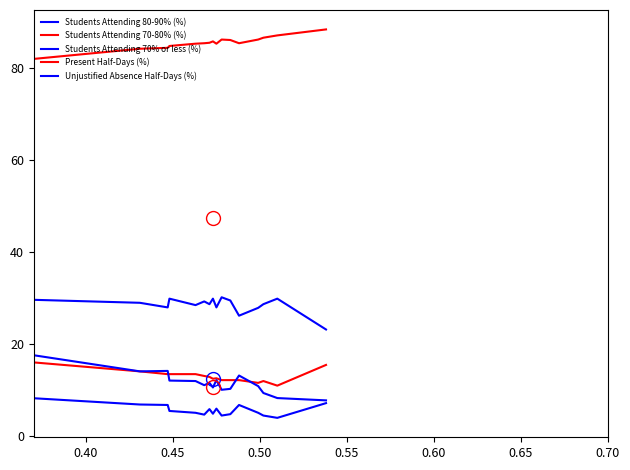

What is the average value of the Students Attending 70% or less (%) series?

12.1